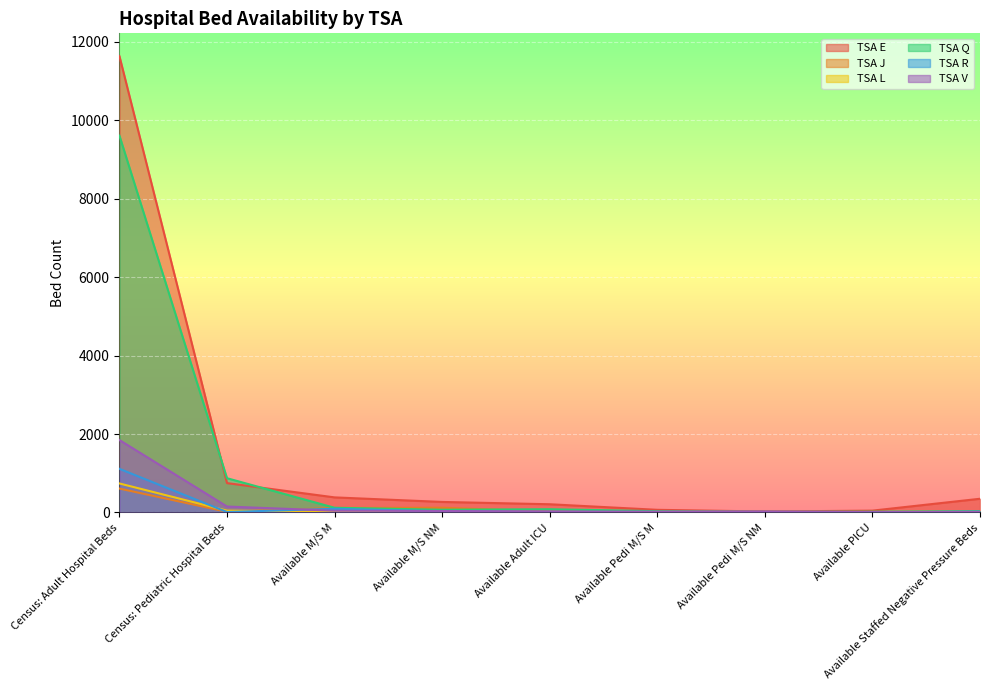

What is the total value across all series at Available PICU?

82